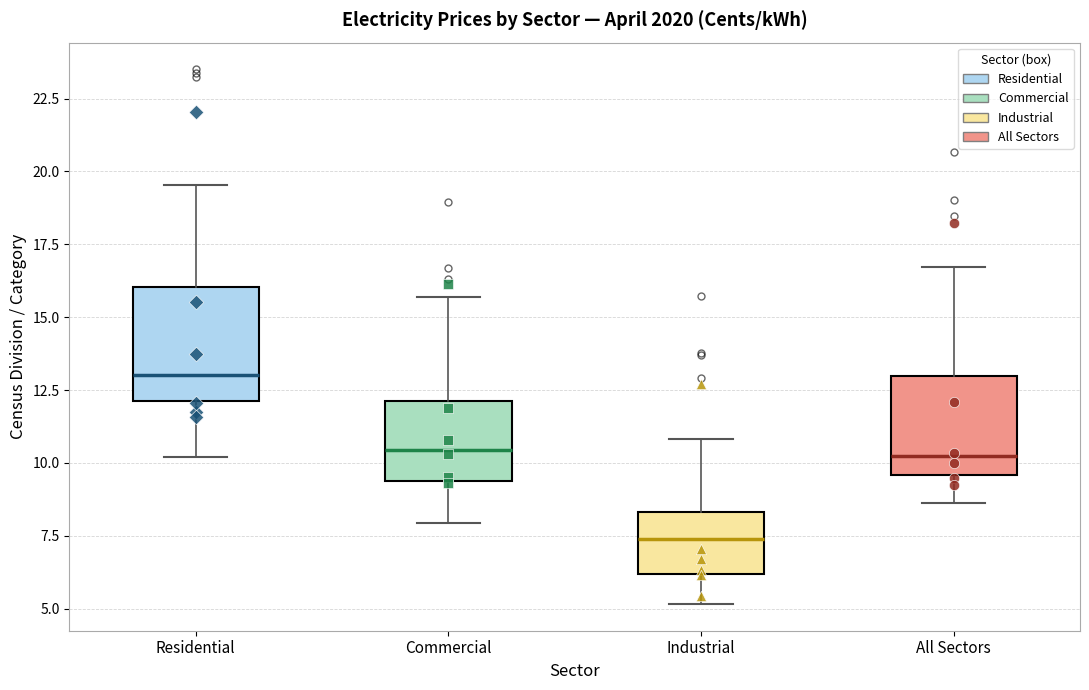

Reading left to right, transcribe this box plot: for each box, give where its median line is, the range the box spans, and where its two whiskers end, as read against the y-axis. The values are not printed on the chart, so give them approximately, as read against the axis.

Residential: median 13.0, box 12.0 to 16.0, whiskers 10.0 to 19.5
Commercial: median 10.5, box 9.5 to 12.0, whiskers 8.0 to 15.5
Industrial: median 7.5, box 6.0 to 8.5, whiskers 5.0 to 11.0
All Sectors: median 10.0, box 9.5 to 13.0, whiskers 8.5 to 16.5